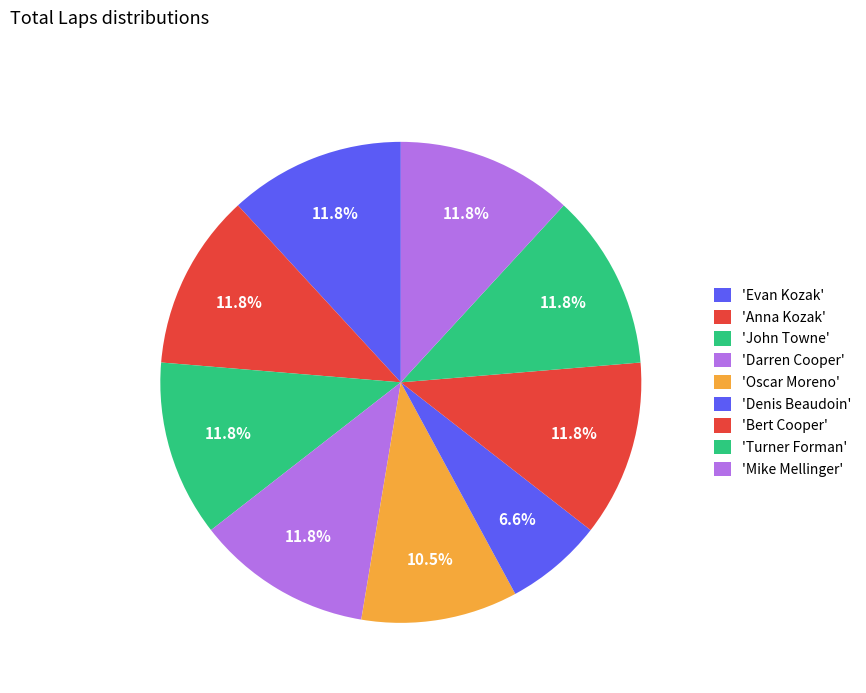

Count the number of slices in the pie.

9